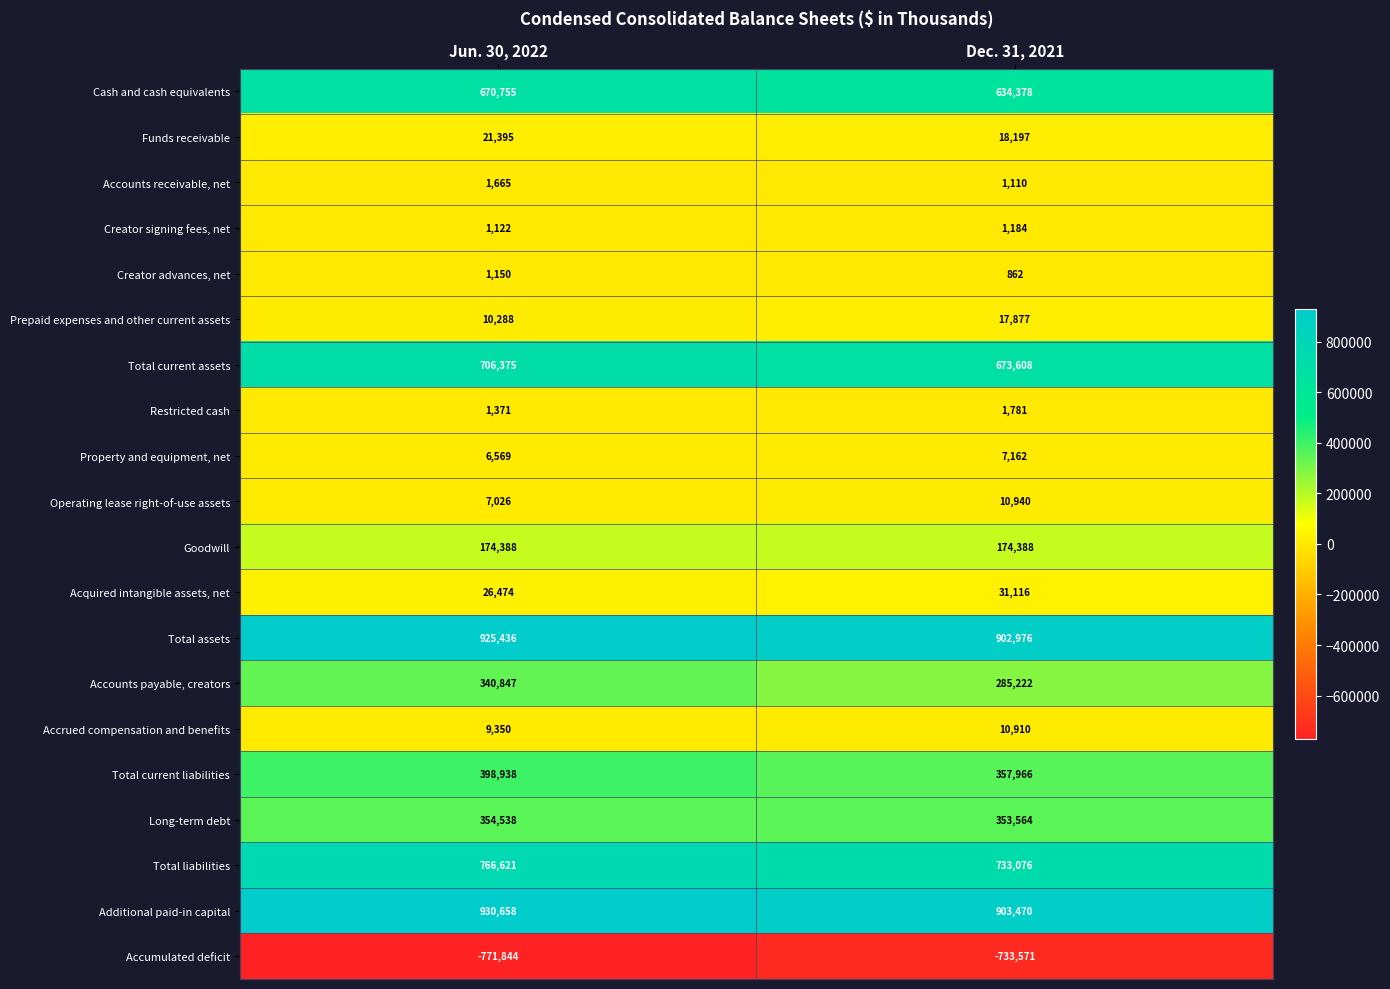

Rank the series by their maximum value, from highest to lowest.

Additional paid-in capital, Total assets, Total liabilities, Total current assets, Cash and cash equivalents, Total current liabilities, Long-term debt, Accounts payable, creators, Goodwill, Acquired intangible assets, net, Funds receivable, Prepaid expenses and other current assets, Operating lease right-of-use assets, Accrued compensation and benefits, Property and equipment, net, Restricted cash, Accounts receivable, net, Creator signing fees, net, Creator advances, net, Accumulated deficit